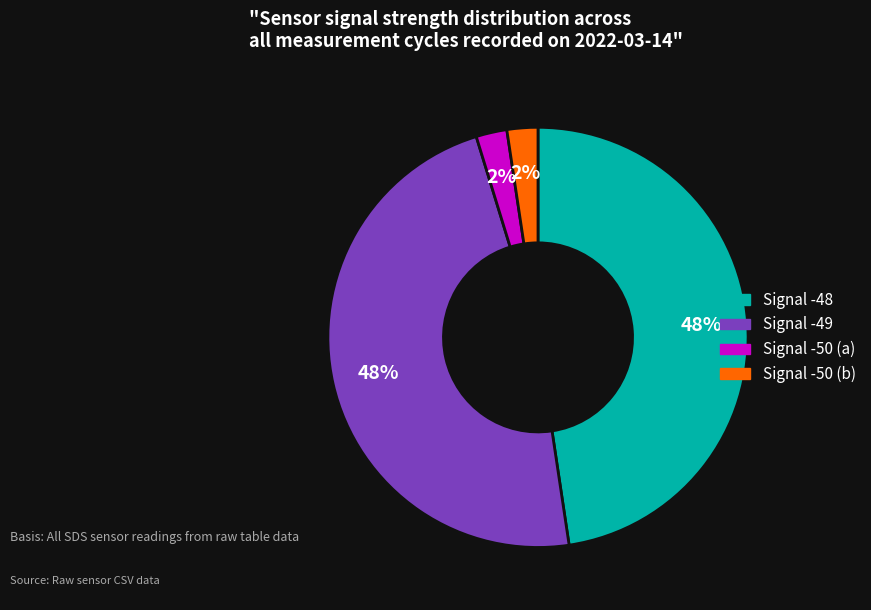

To the nearest percent, what is the average slice percentage?

25%